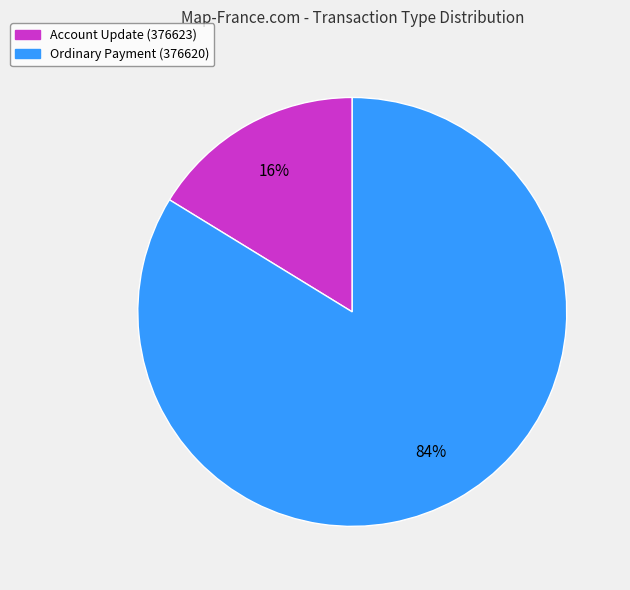

To the nearest percent, what is the difference between the largest and smallest slice percentages?

68%